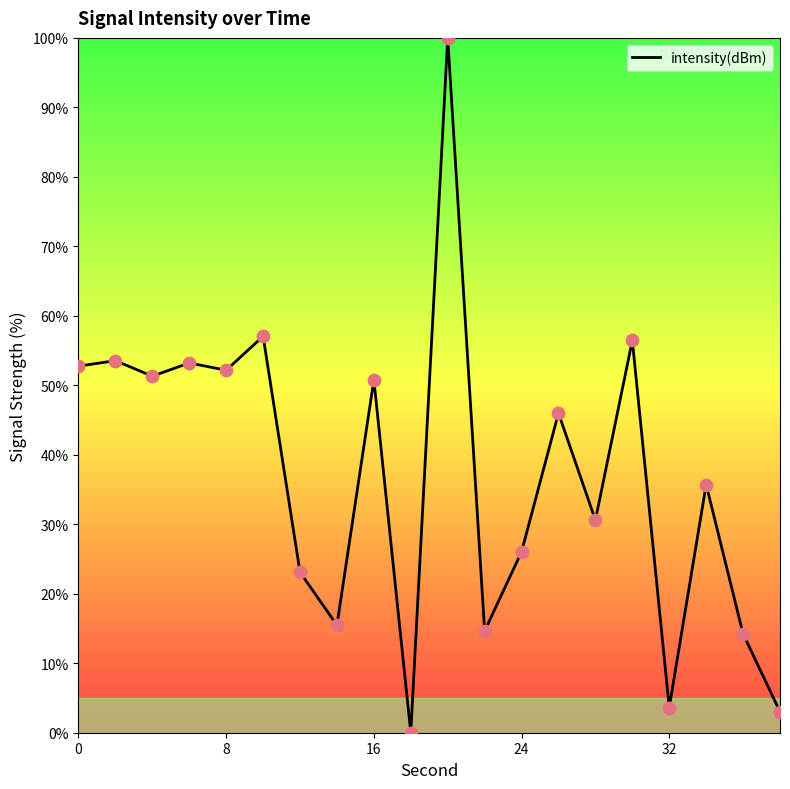

What is the greatest value displayed?

100.0